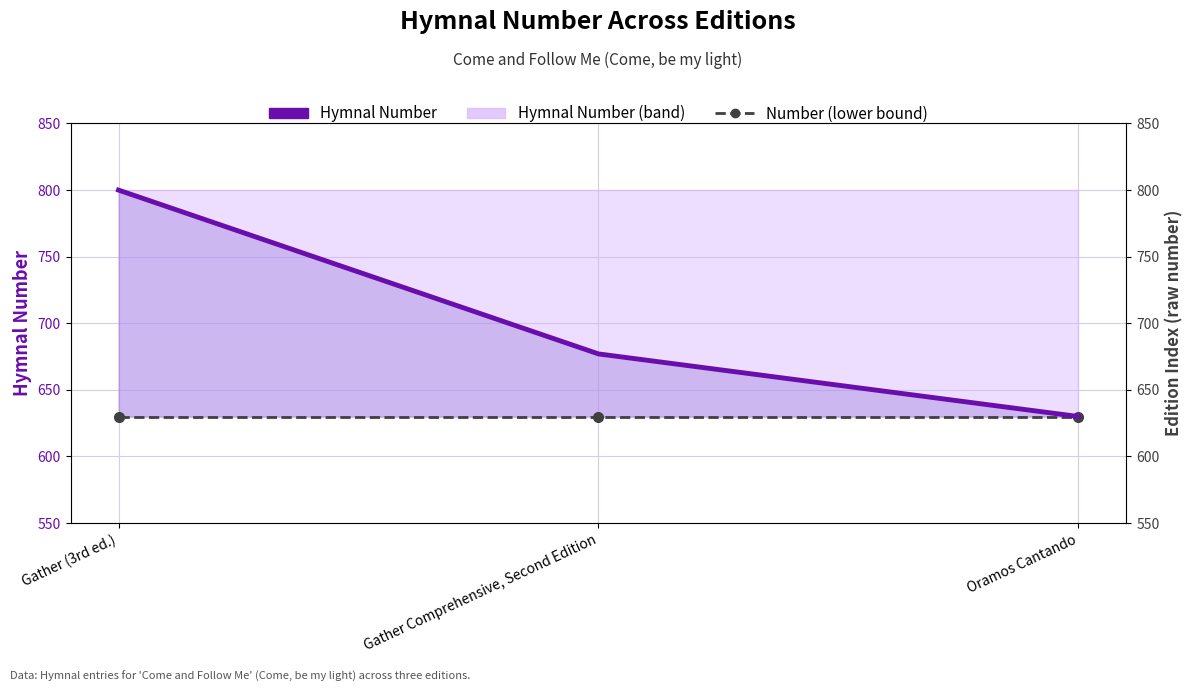

Reading right to left, list all the values displayed in this chart.

Hymnal Number: 630	677	800
Hymnal Number (lower bound): 630	630	630